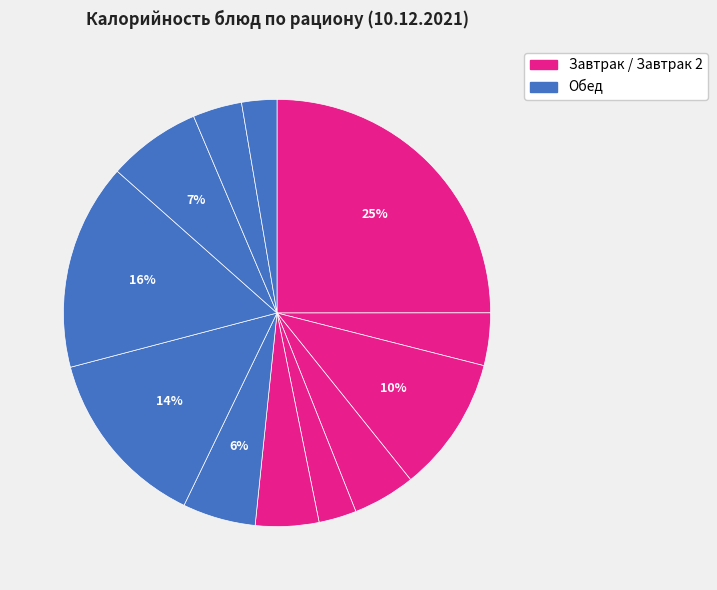

Count the number of slices in the pie.

12